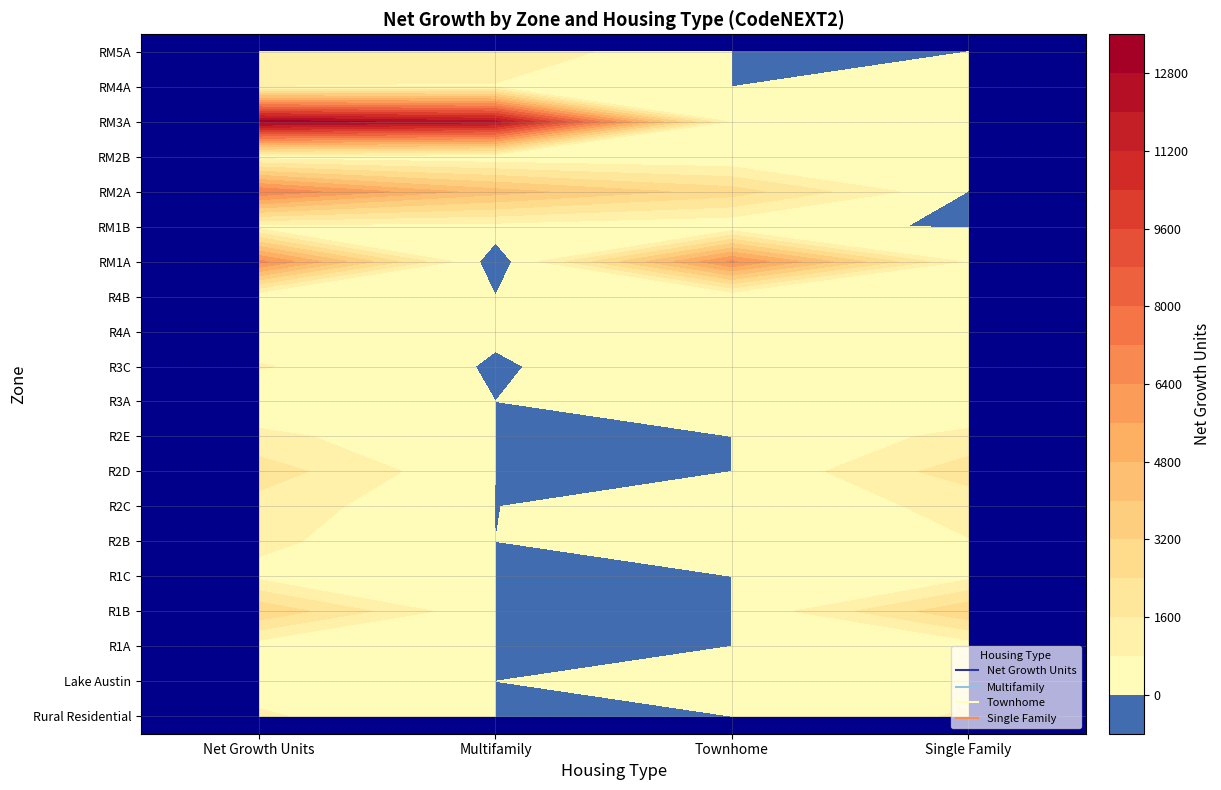

List the series in order of their peak value, lowest first.

R3A, R4B, R4A, R1A, Lake Austin, RM2B, RM1B, R1C, RM4A, R3C, Rural Residential, R2B, R2E, R2C, RM5A, R2D, R1B, RM1A, RM2A, RM3A